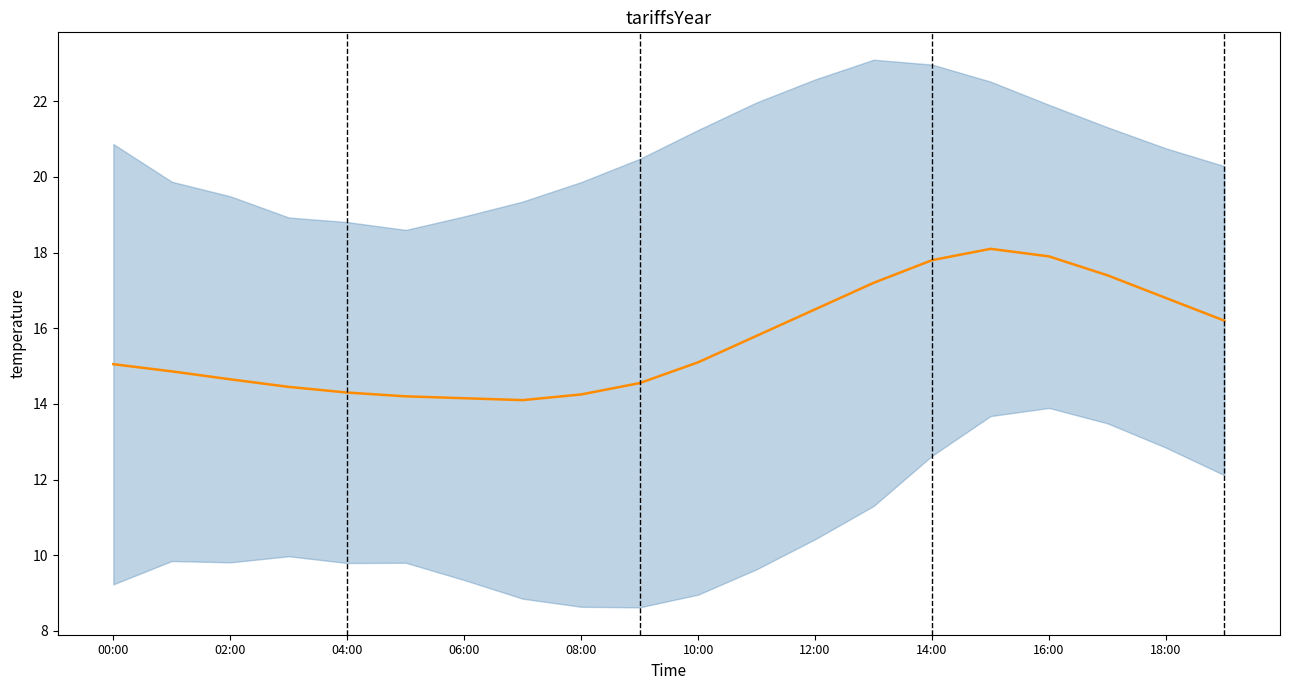

How many lines are shown in the chart?

1